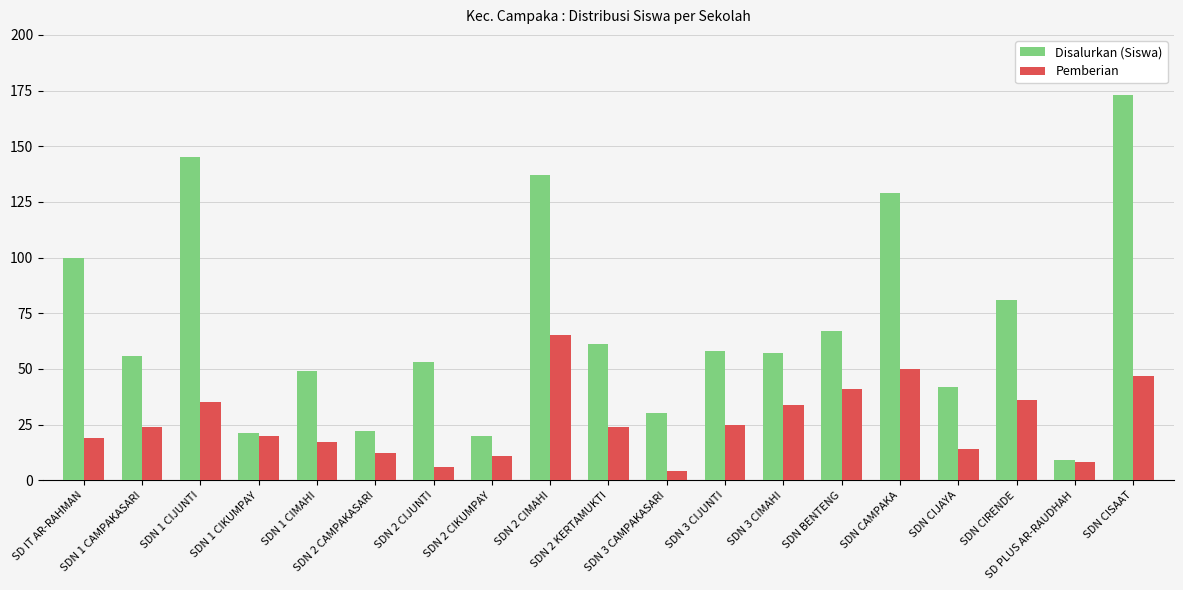

What is the sum of all Pemberian values?

492